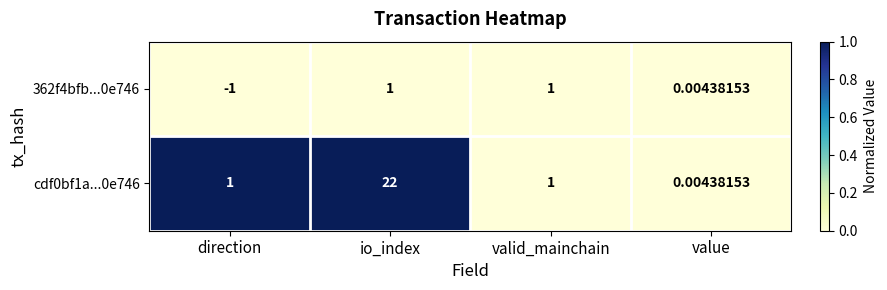

What is the spread (max minus min) of values at io_index?

21.0